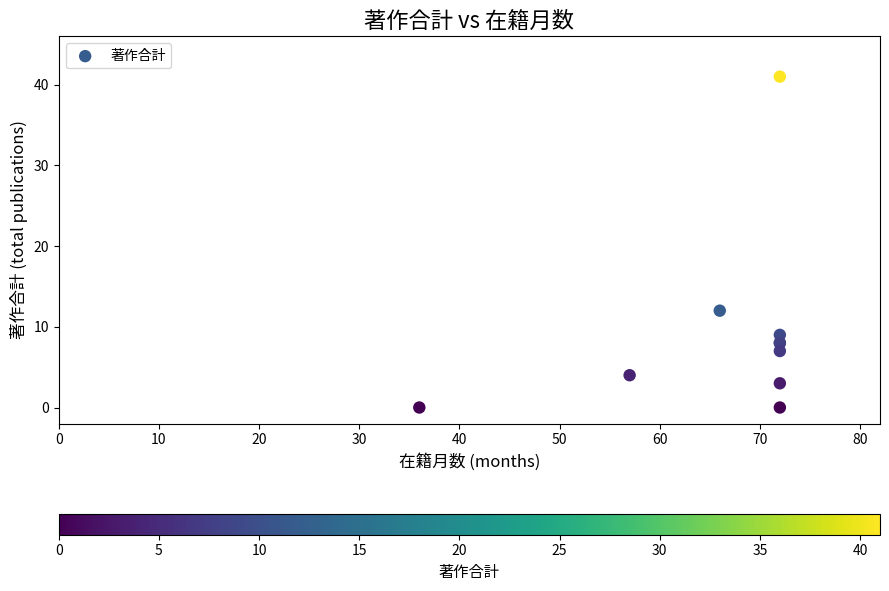

What Y value in the scatter plot is closest to 20?

12